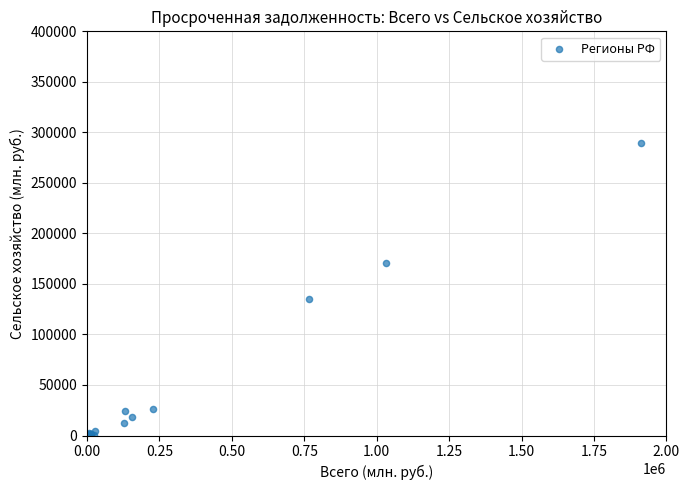

What Y value in the scatter plot is closest to 144883?

135479